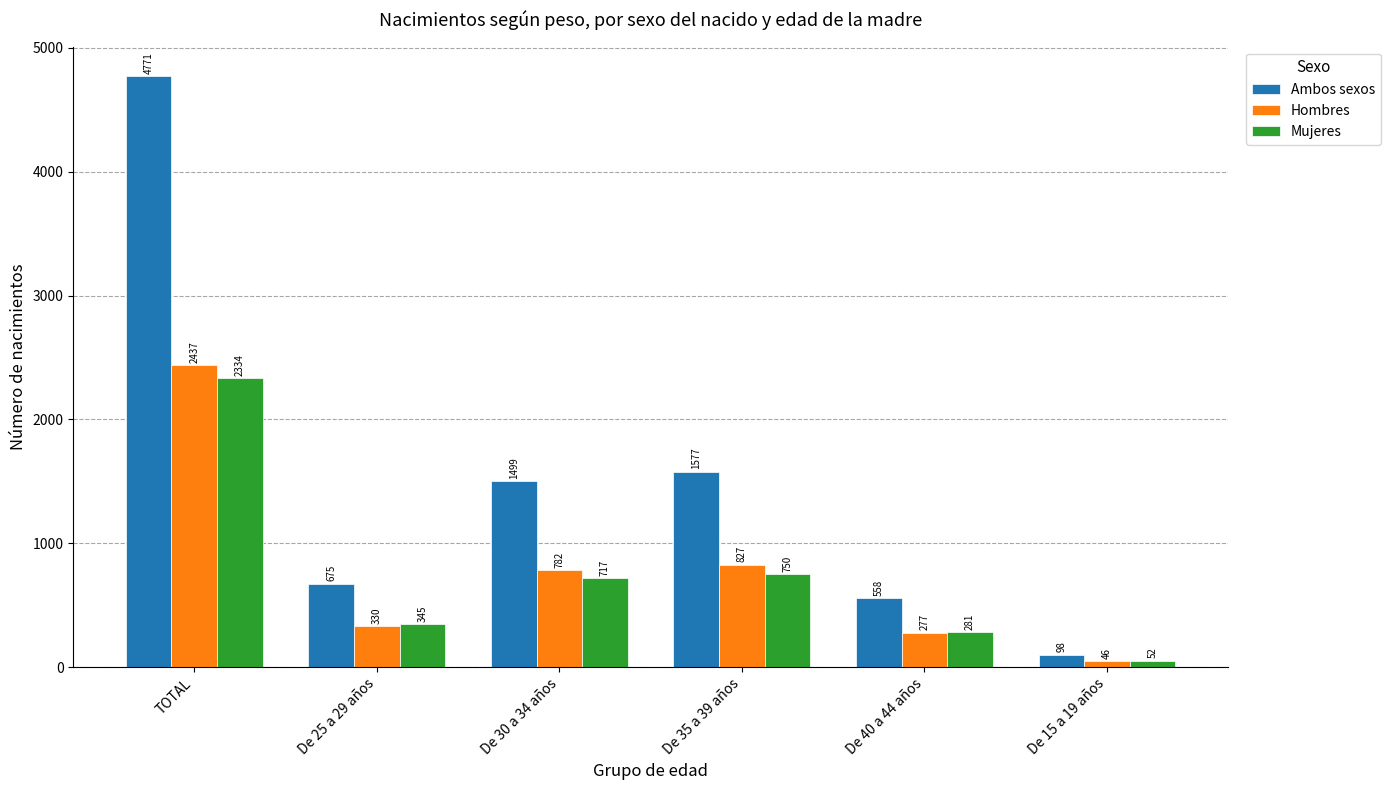

The value of Ambos sexos at De 30 a 34 años is 1499. True or false?

True